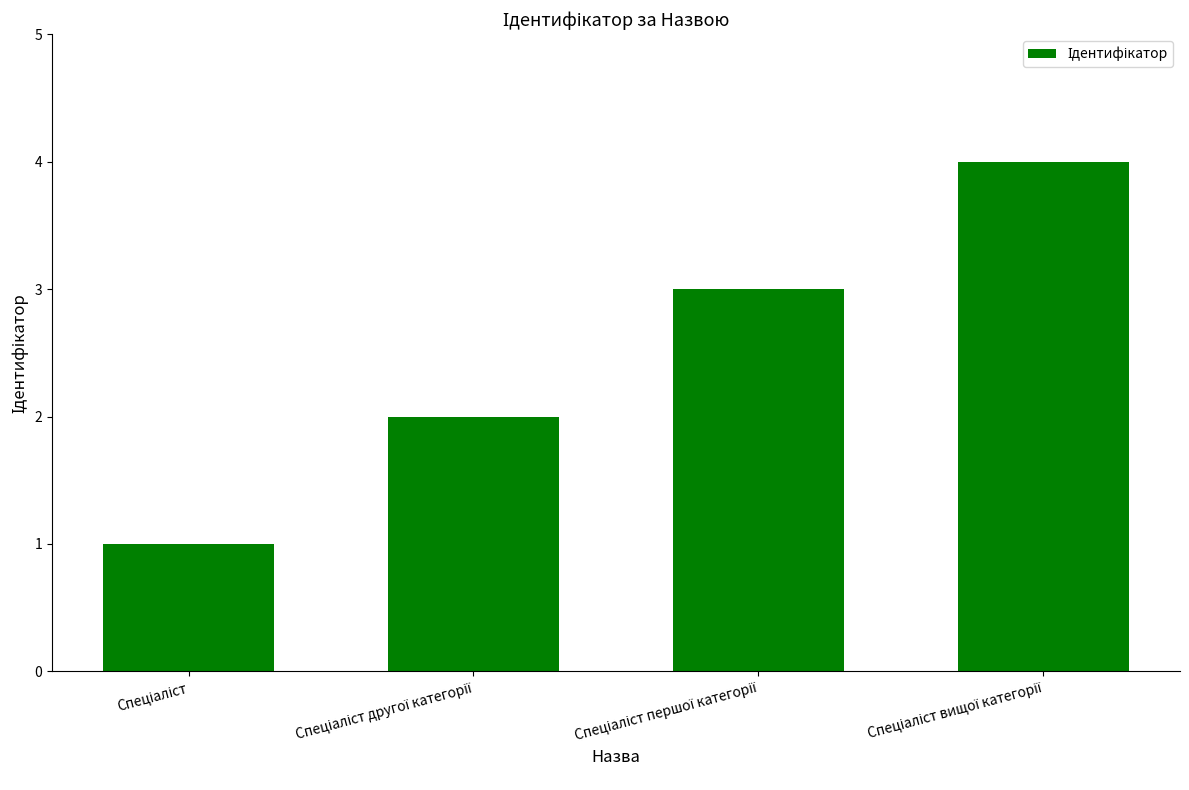

What is the sum of all values?

10